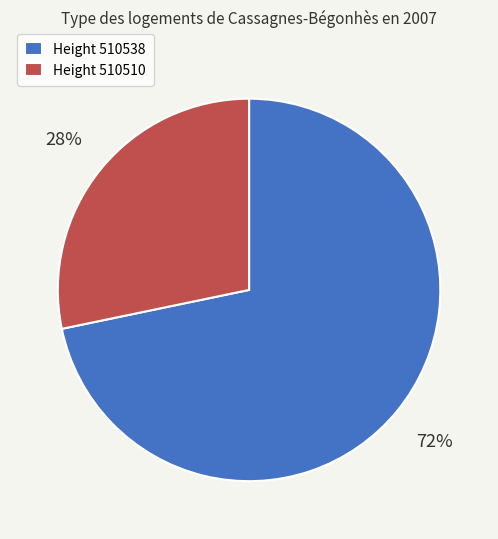

To the nearest percent, what is the combined percentage of Height 510538 and Height 510510?

100%